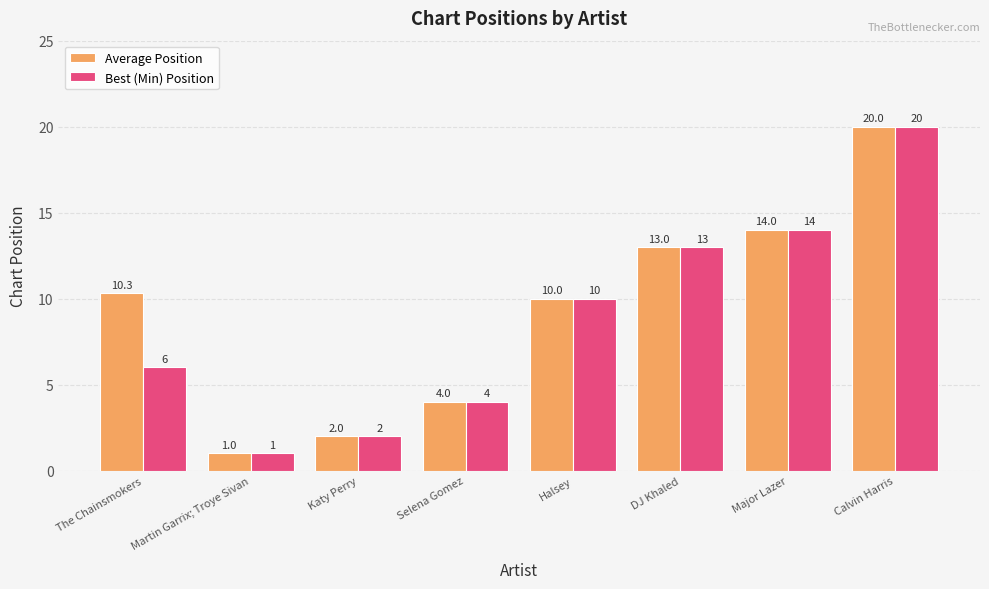

What is the maximum value shown in the chart?

20.0